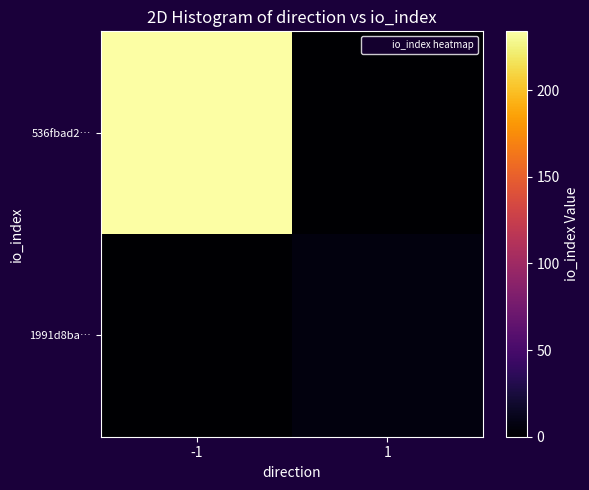

Between -1 and 1, which is larger?

-1